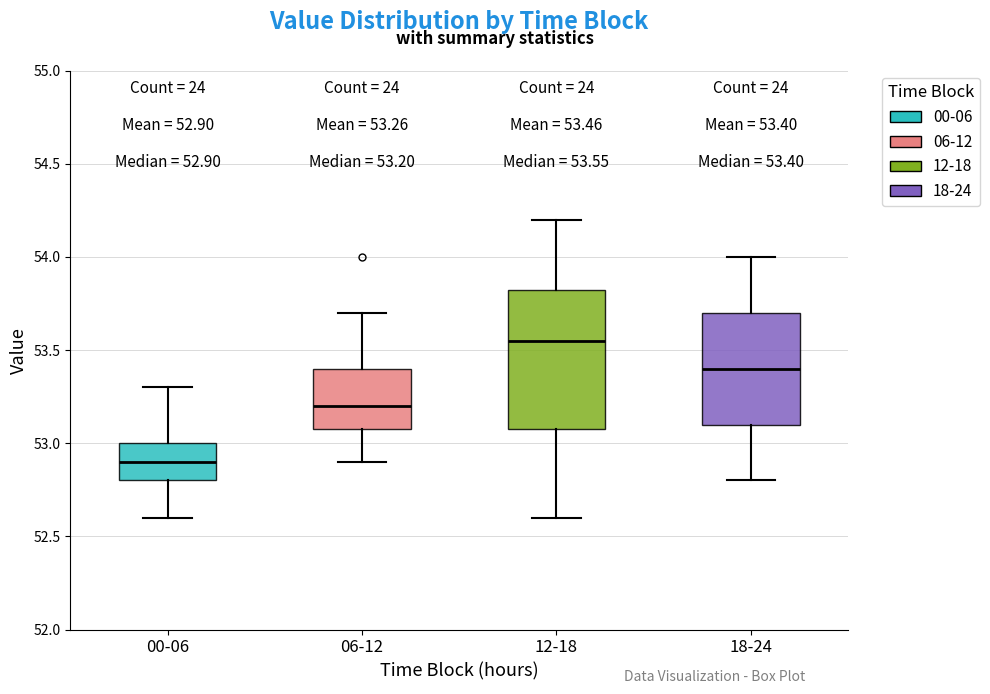

Which box has the highest median line?

12-18